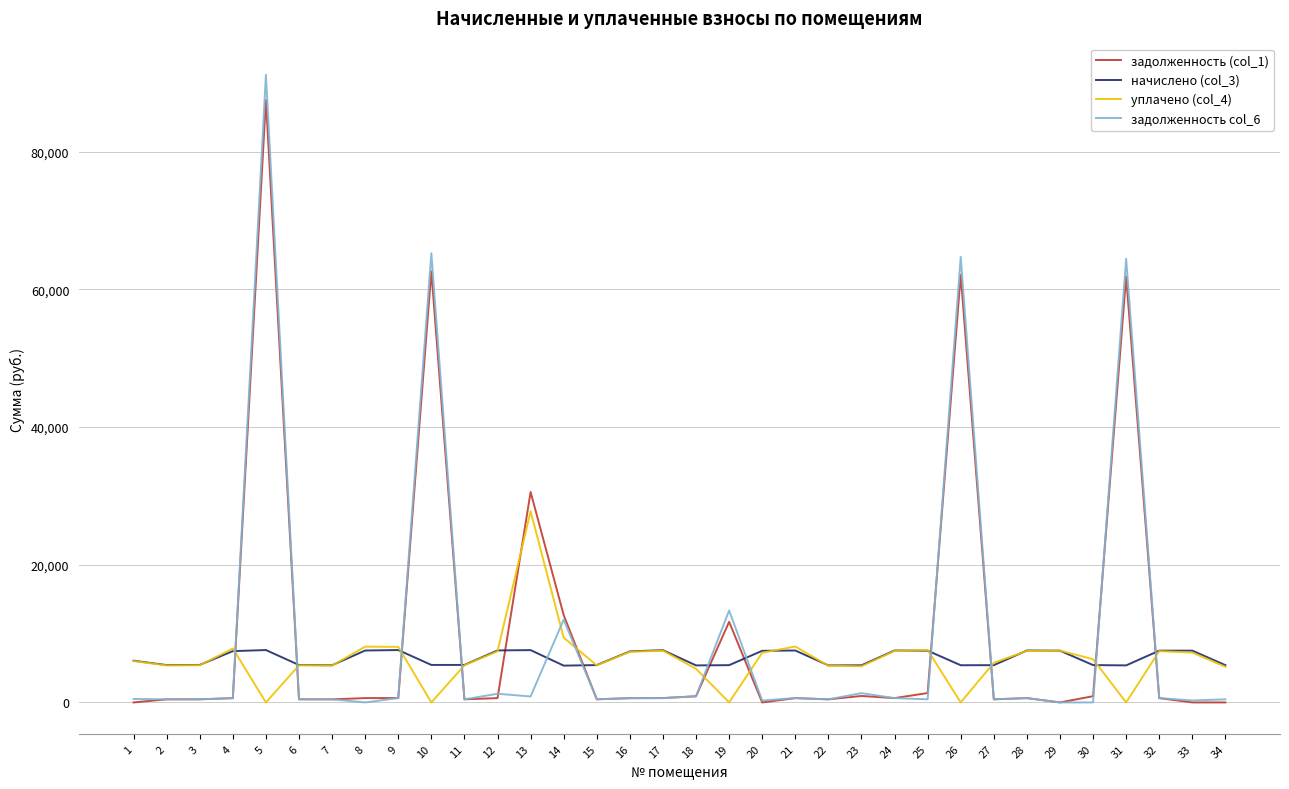

Which series has the widest spread of values?

задолженность col_6